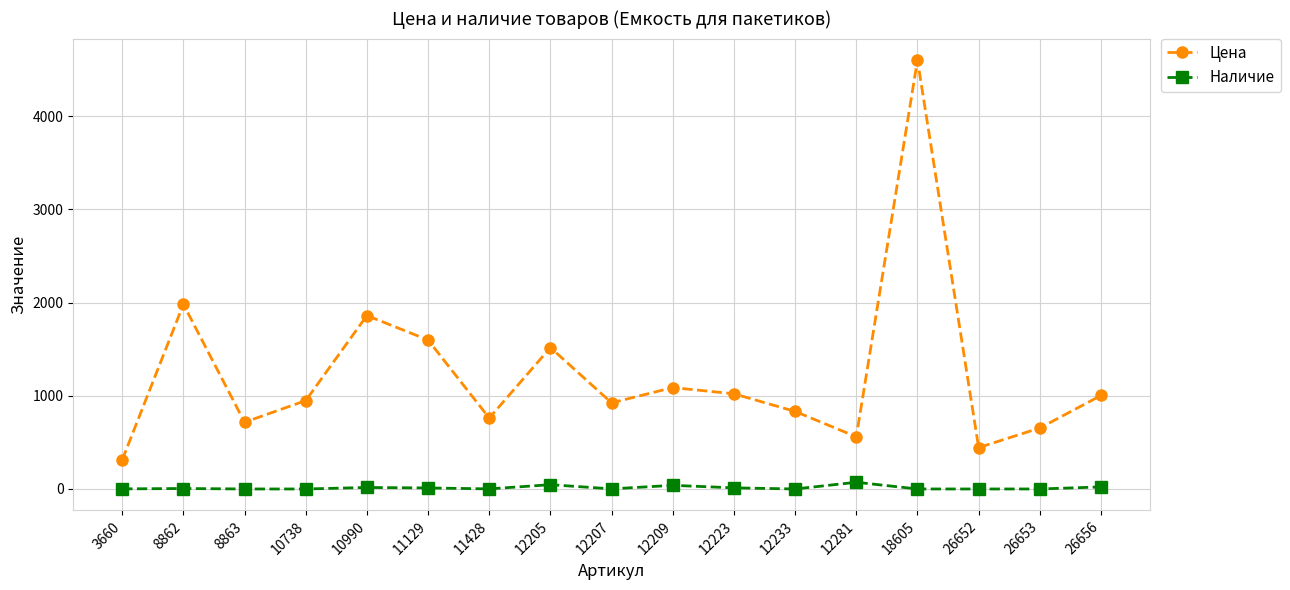

Does the chart have visible grid lines?

Yes